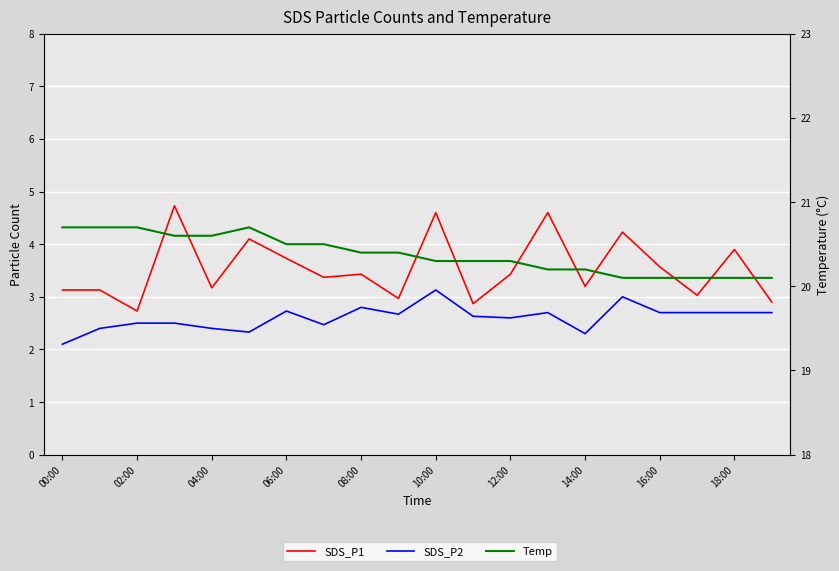

True or false: SDS_P1 and Temp cross at least once.

False